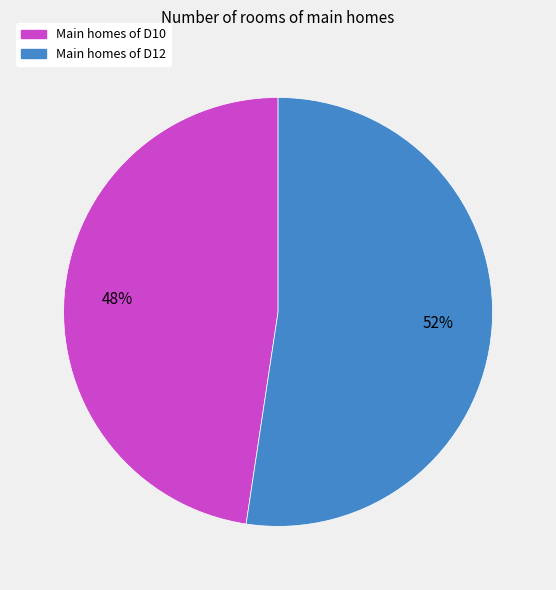

Does any single category account for the majority?

Yes